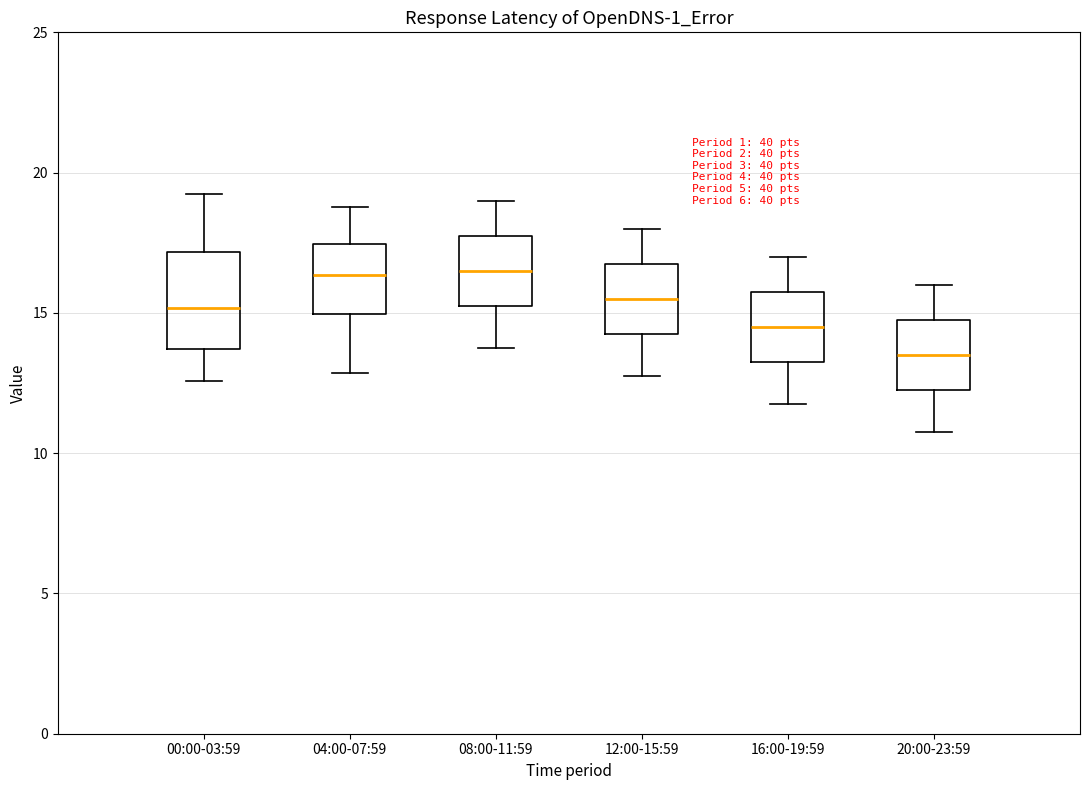

Reading left to right, transcribe this box plot: for each box, give where its median line is, the range the box spans, and where its two whiskers end, as read against the y-axis. The values are not printed on the chart, so give them approximately, as read against the axis.

00:00-03:59: median 15.0, box 13.5 to 17.0, whiskers 12.5 to 19.0
04:00-07:59: median 16.5, box 15.0 to 17.5, whiskers 13.0 to 19.0
08:00-11:59: median 16.5, box 15.5 to 18.0, whiskers 14.0 to 19.0
12:00-15:59: median 15.5, box 14.5 to 17.0, whiskers 13.0 to 18.0
16:00-19:59: median 14.5, box 13.5 to 16.0, whiskers 12.0 to 17.0
20:00-23:59: median 13.5, box 12.5 to 15.0, whiskers 11.0 to 16.0